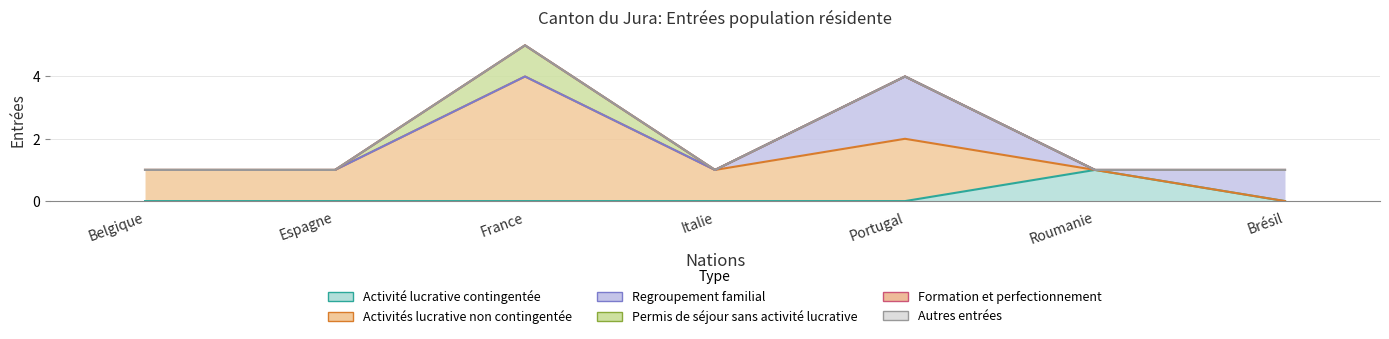

What is the label of the 6th point from the left?

Roumanie